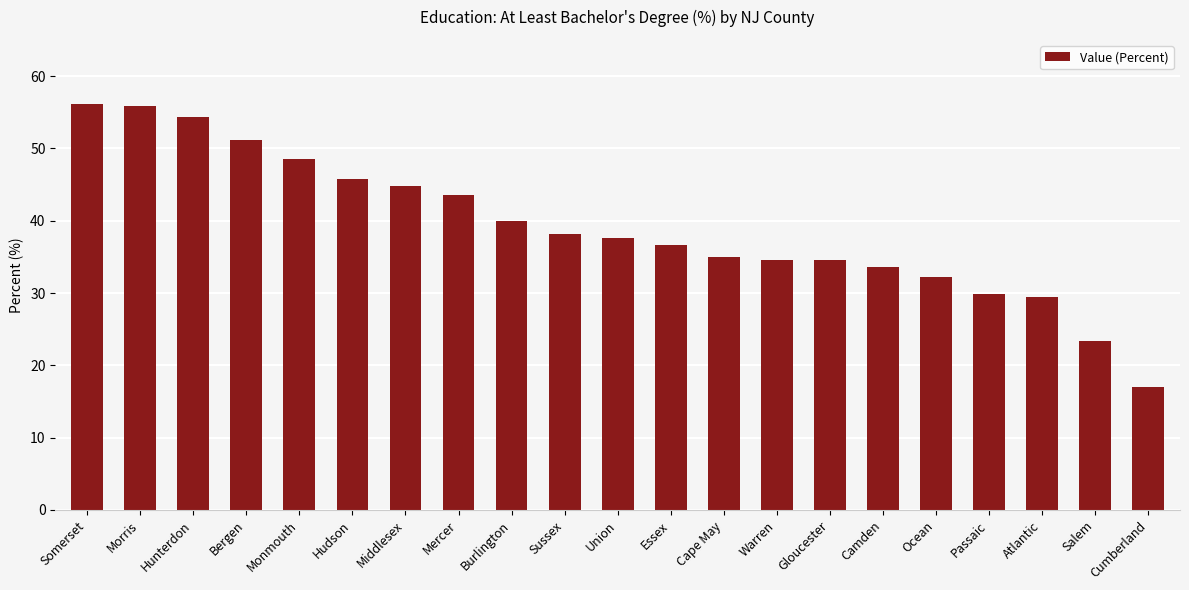

What is the difference between the values at Hudson and Passaic?

15.9